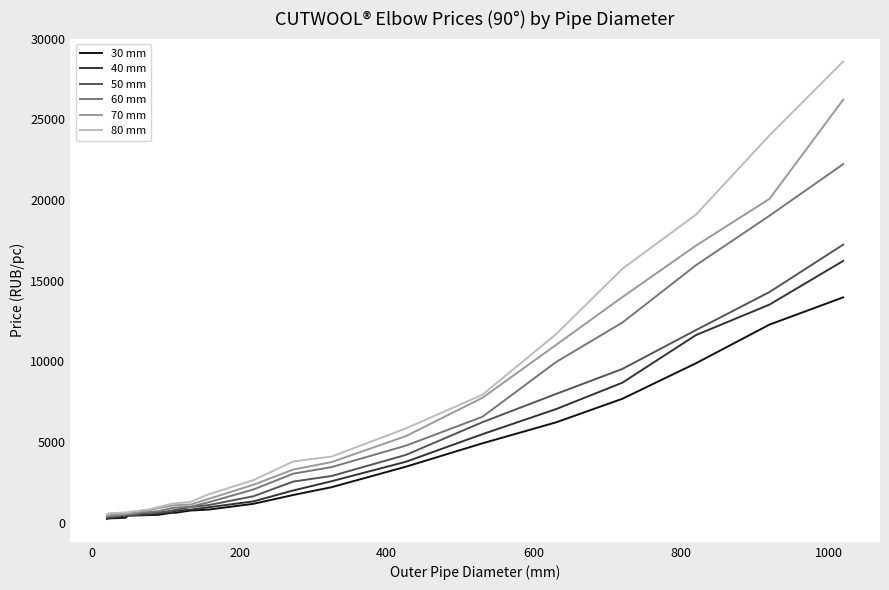

What is the maximum value shown in the chart?

28590